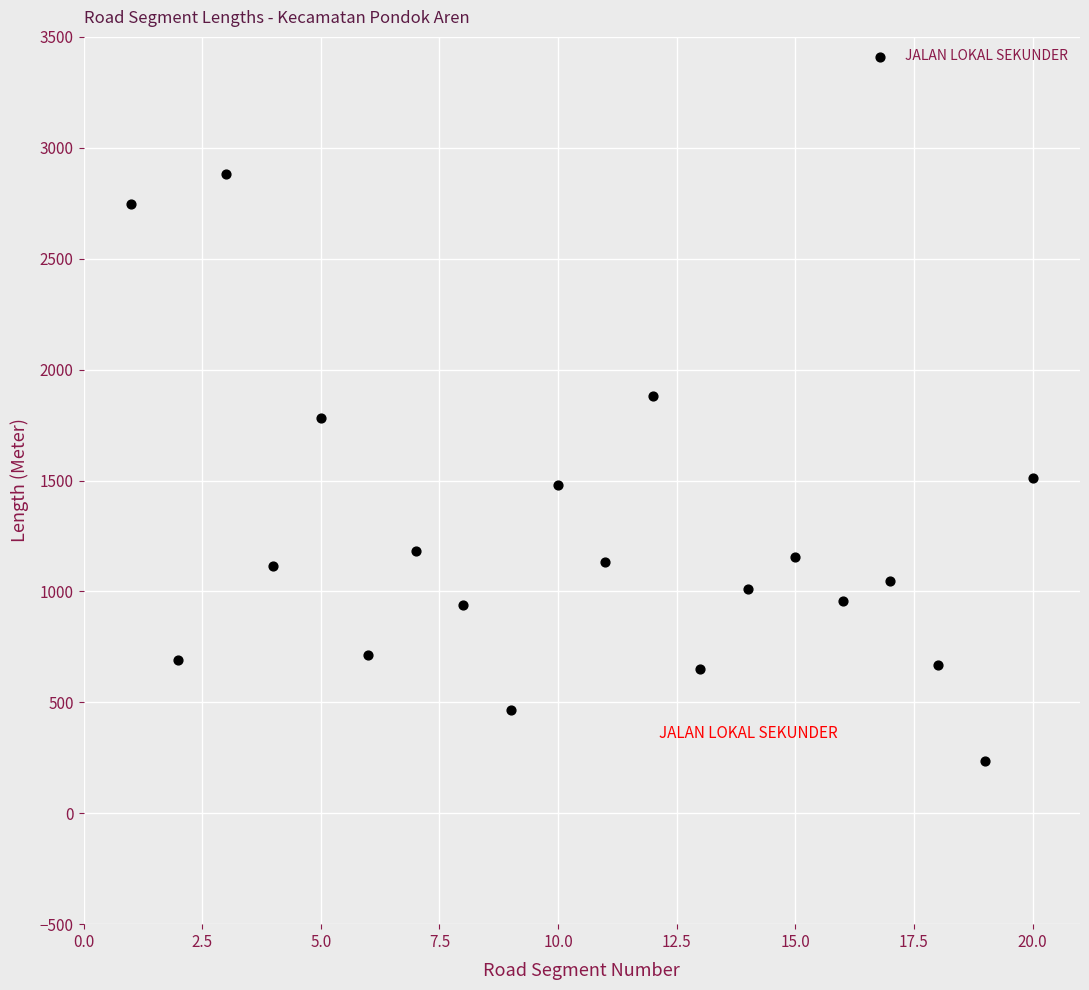

What is the range of Y values (max minus min)?

2646.3